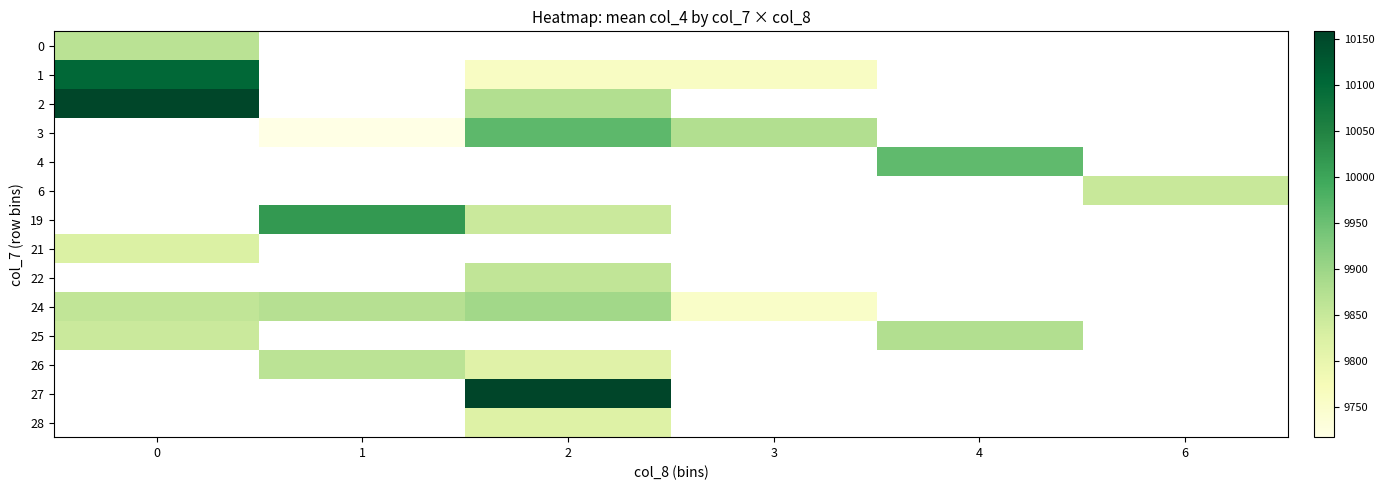

True or false: row_4 has a value of 2569.5 at 4.

False